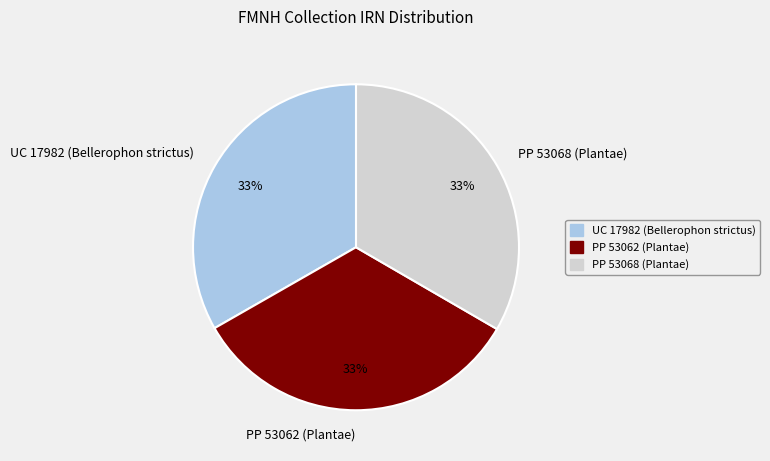

Does any single category account for the majority?

No